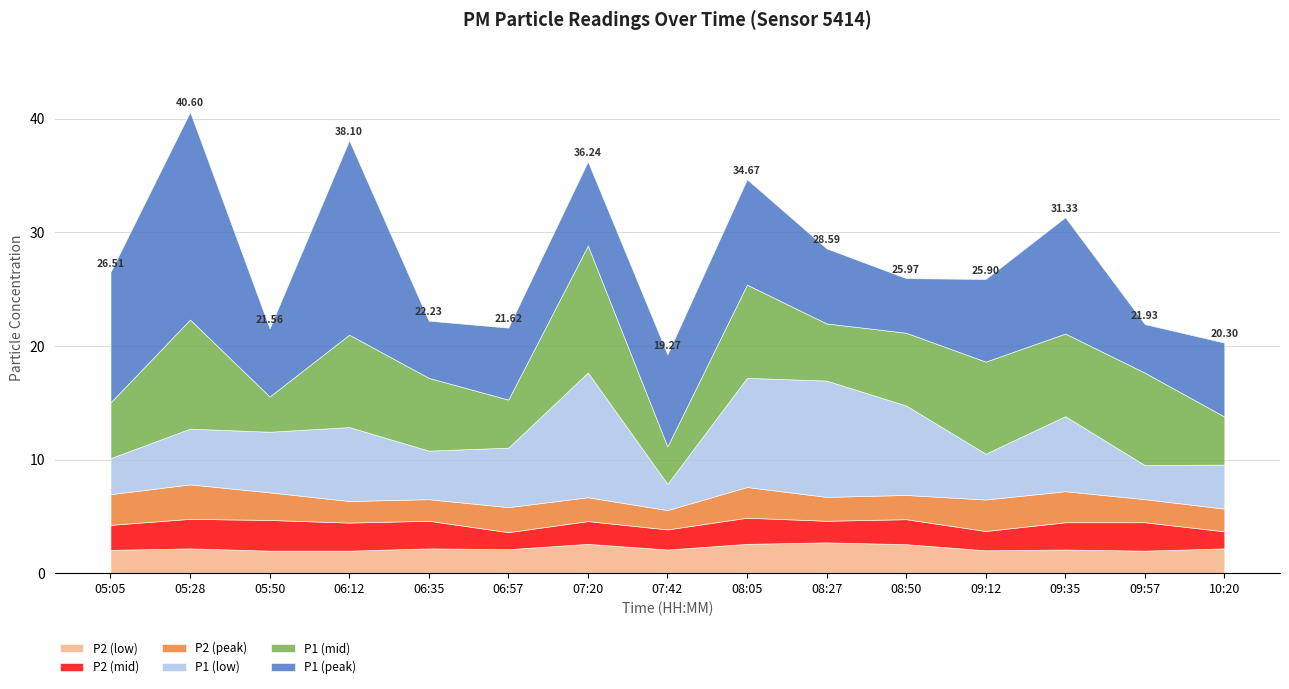

How many series are shown in this chart?

6